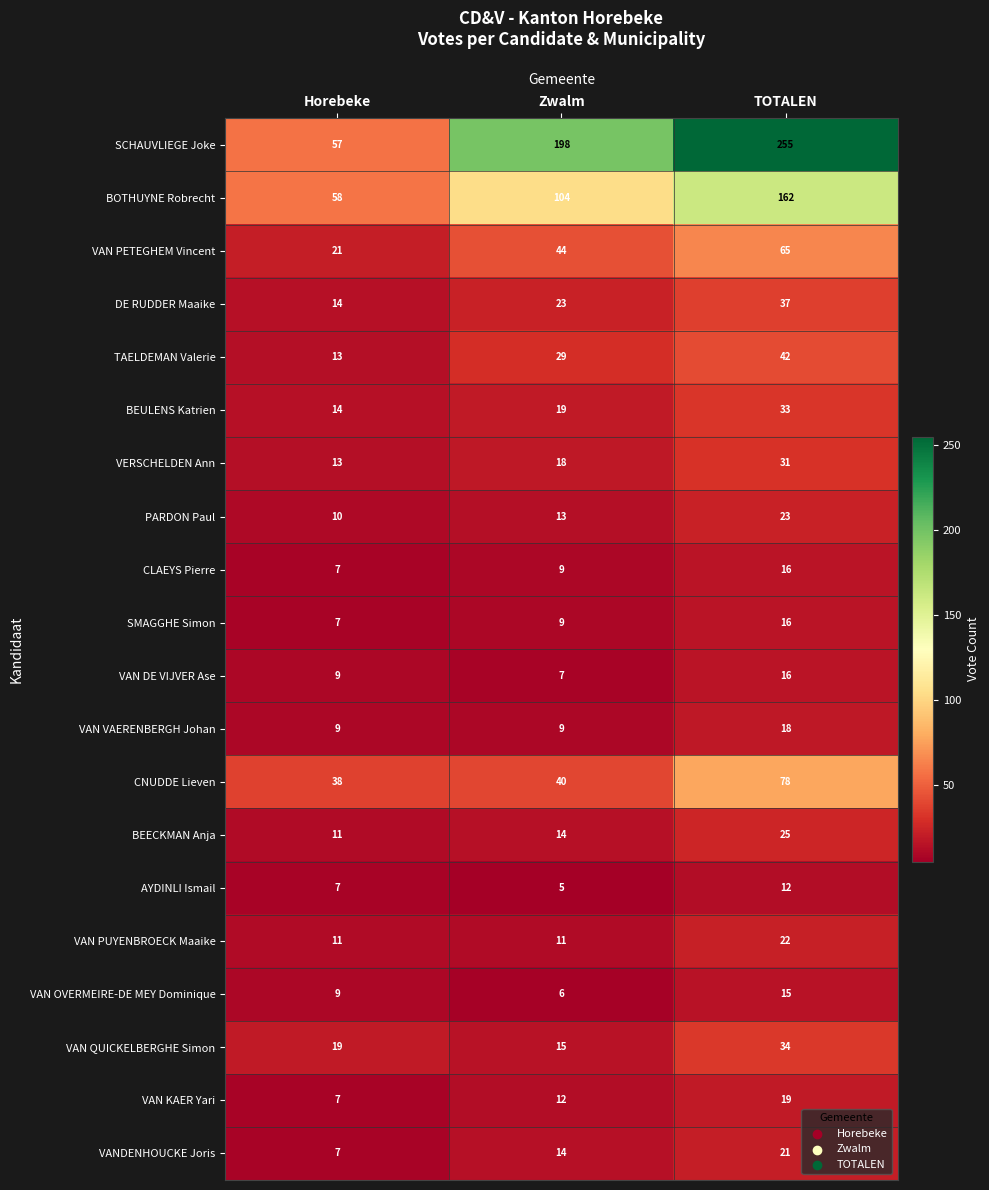

True or false: CLAEYS Pierre has a value of 9 at Horebeke.

False